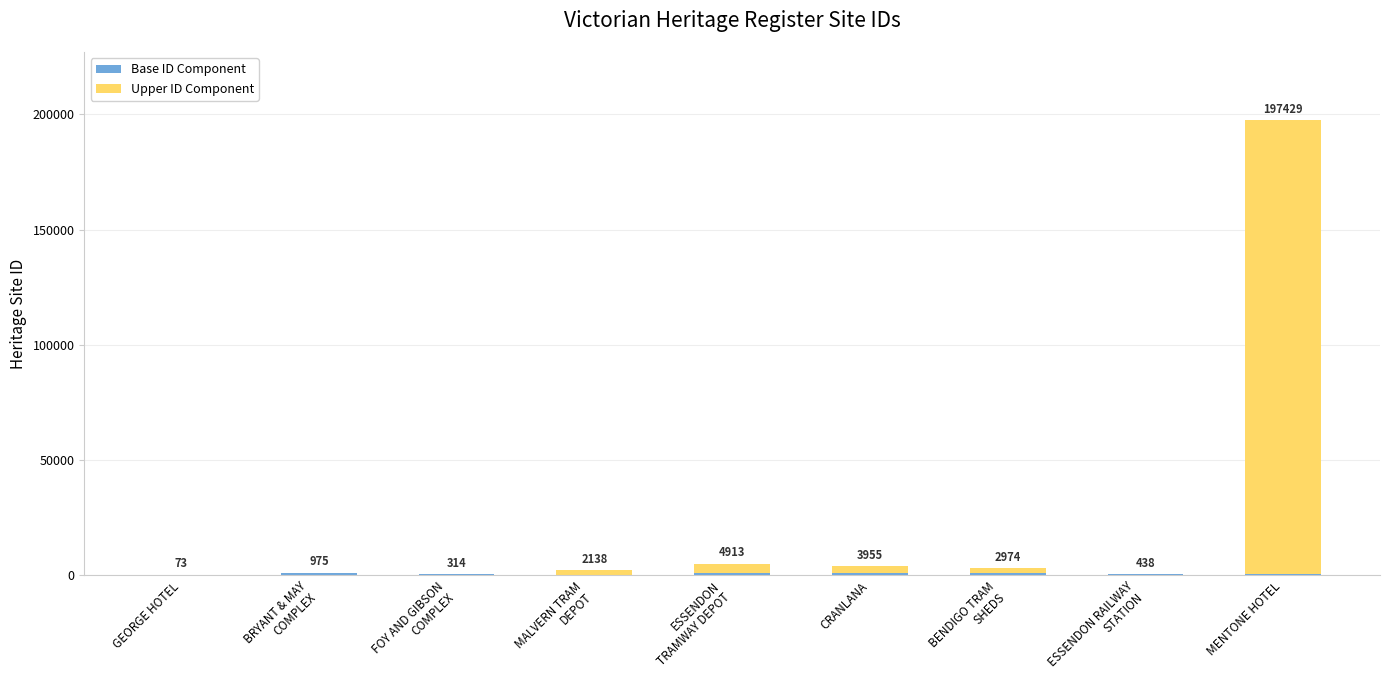

At which category is the sum across all series the highest?

MENTONE HOTEL